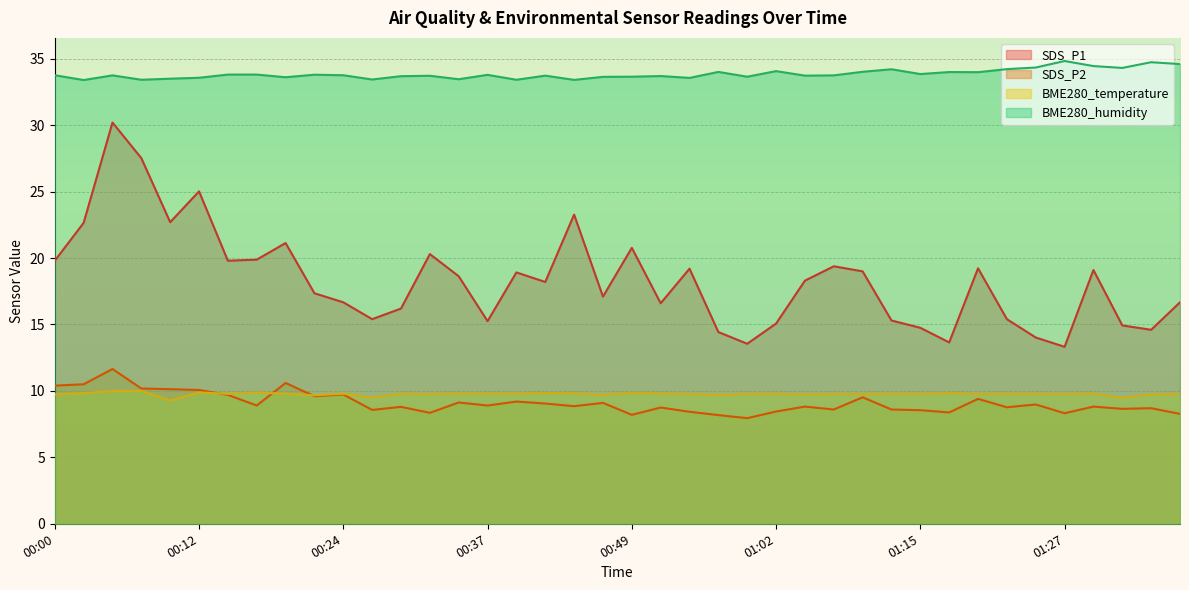

Between 01:02 and 01:18, which is larger?

01:02